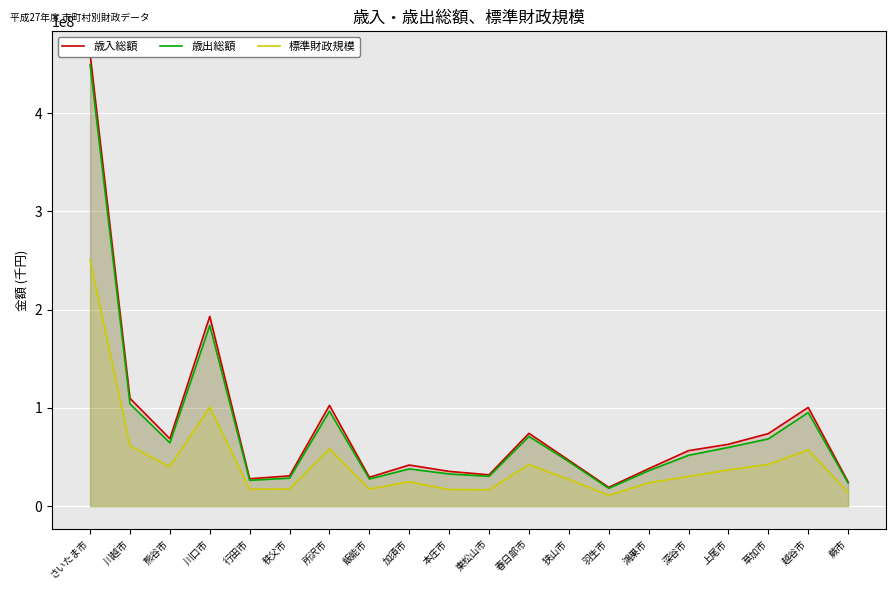

True or false: 歳入総額 and 歳出総額 cross at least once.

False